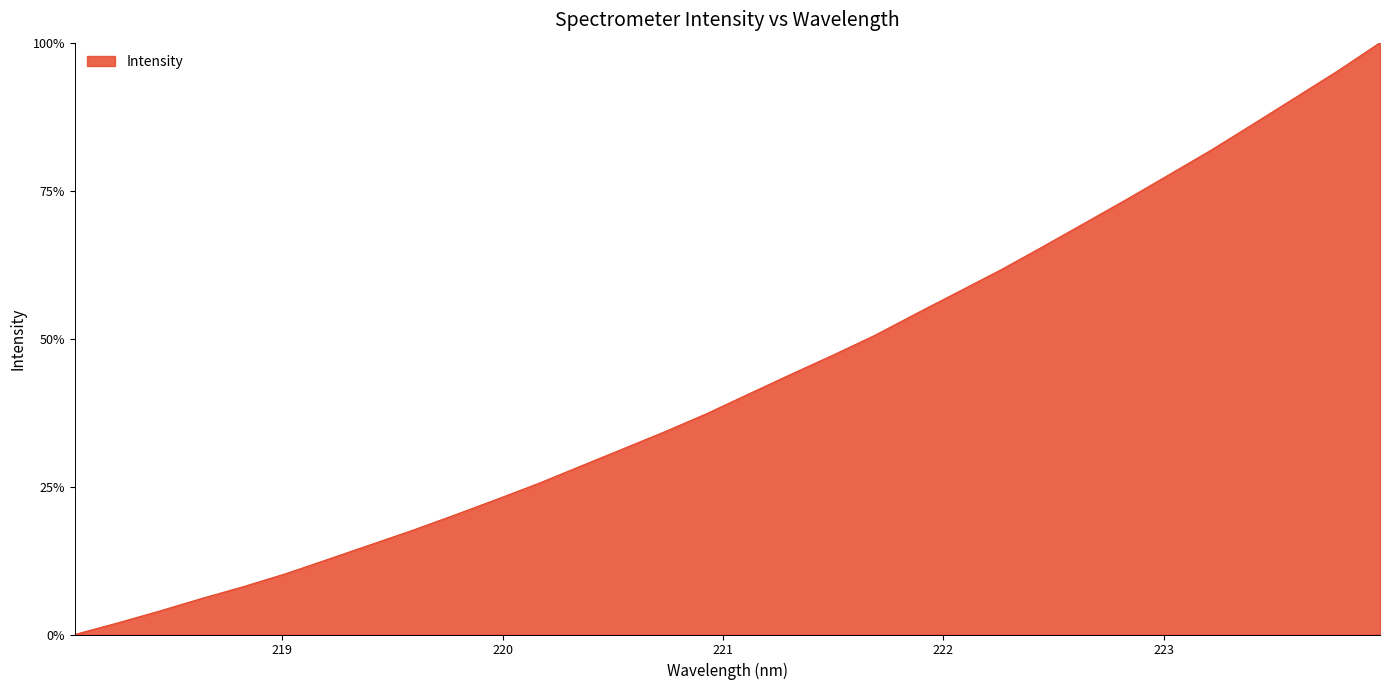

What is the label of the 1st point from the right?

223.9802